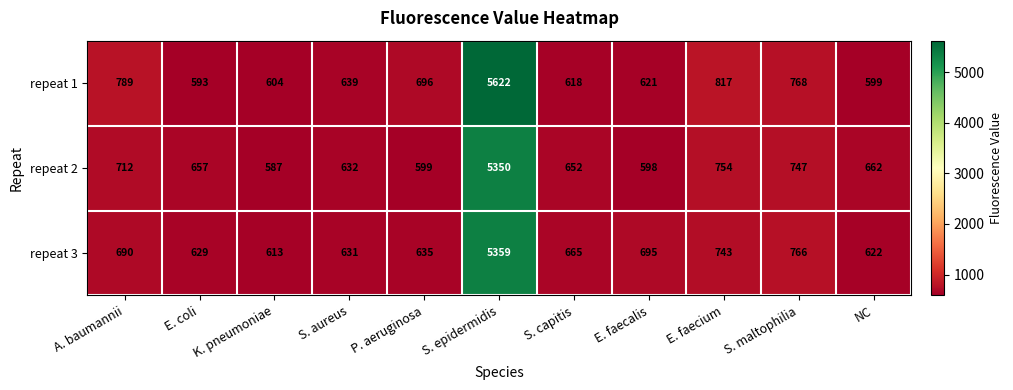

What is the difference between the maximum and second lowest values in the repeat 3 series?

4737